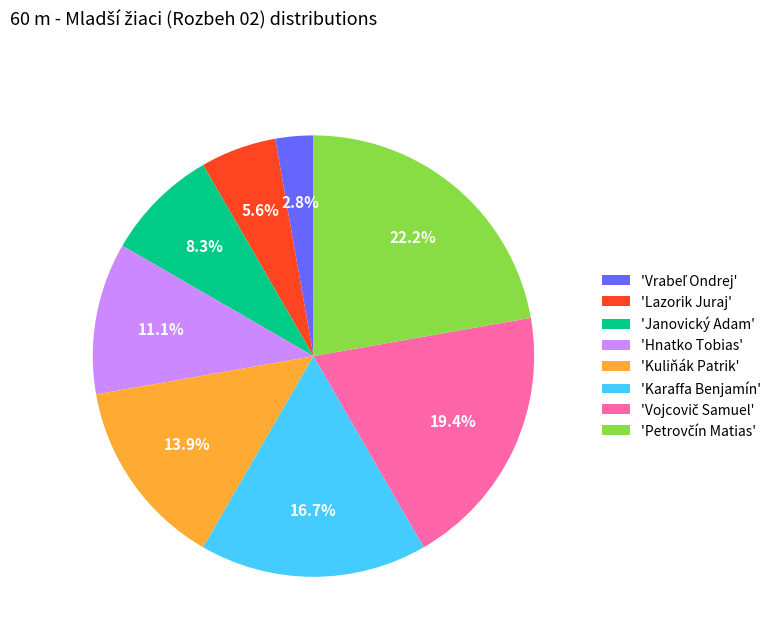

What is the total percentage of 'Hnatko Tobias' and 'Karaffa Benjamín'?

27.8%